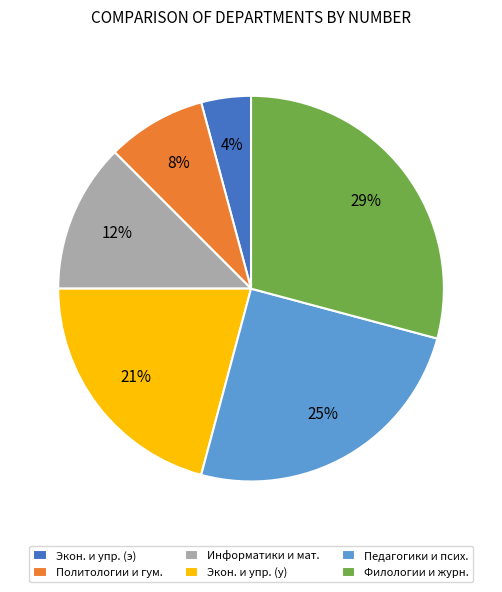

Count the number of slices in the pie.

6